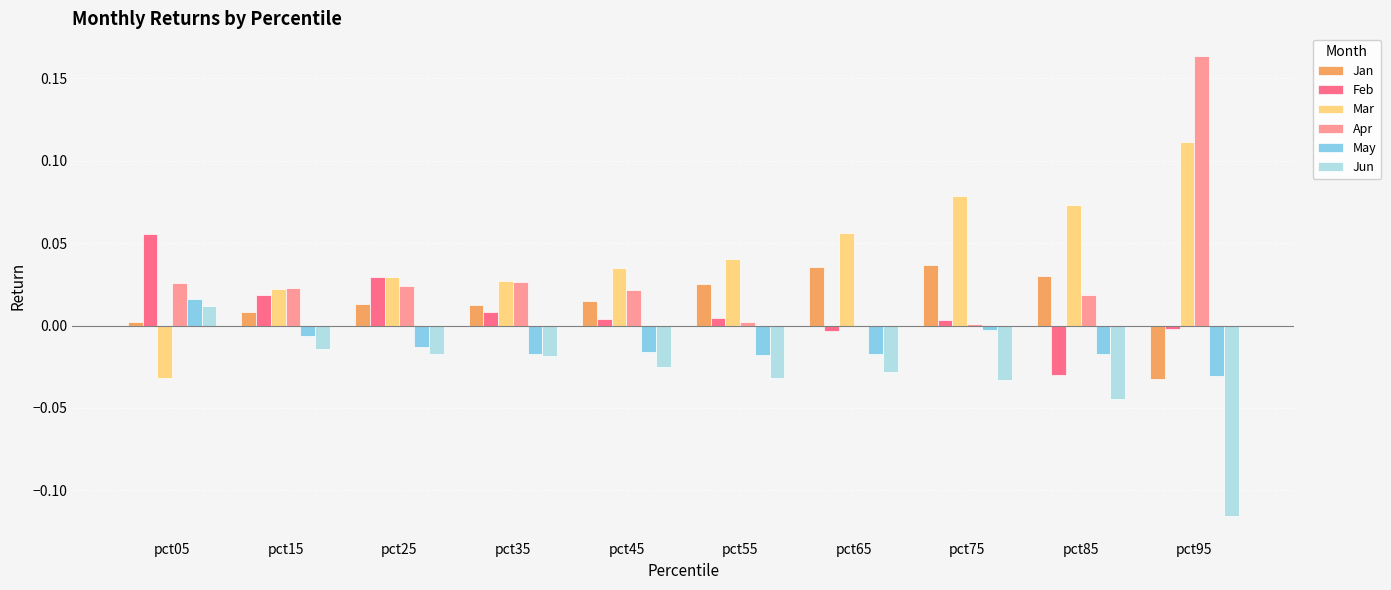

Are the bars grouped side by side (vs. stacked)?

Yes